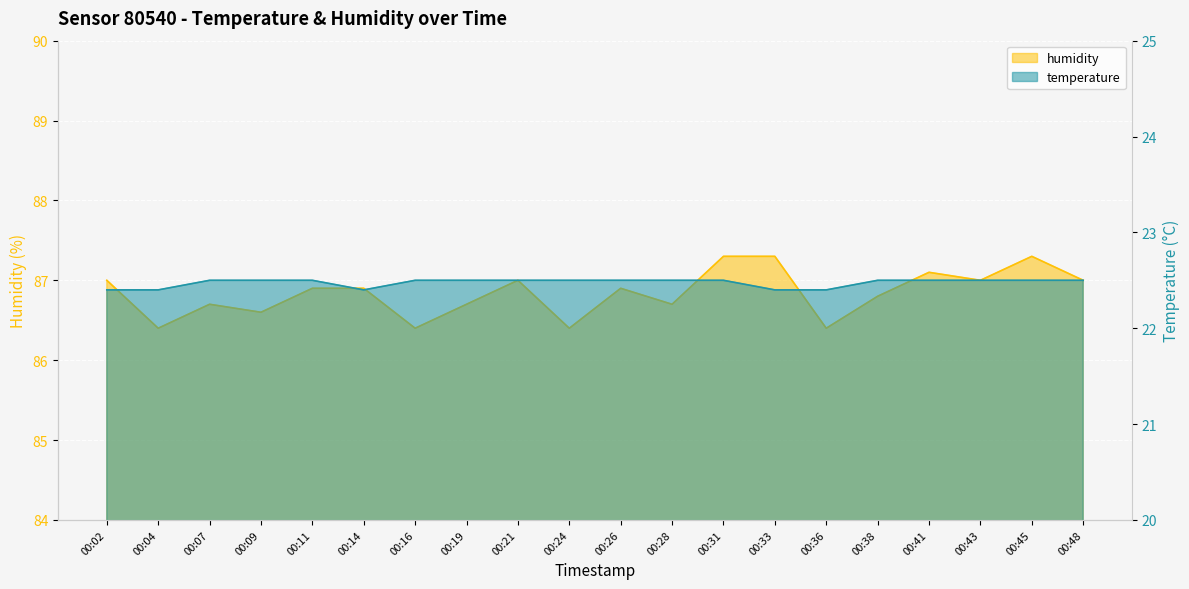

Between 00:24 and 00:28, which series saw the biggest shift?

humidity